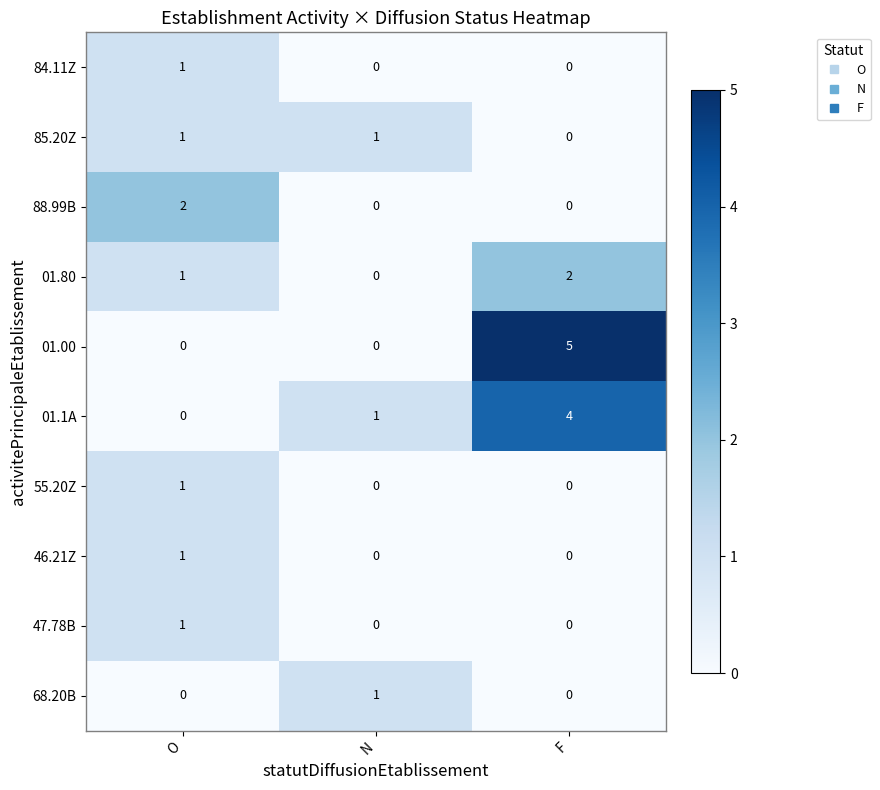

Which series changed the most between N and F?

01.00